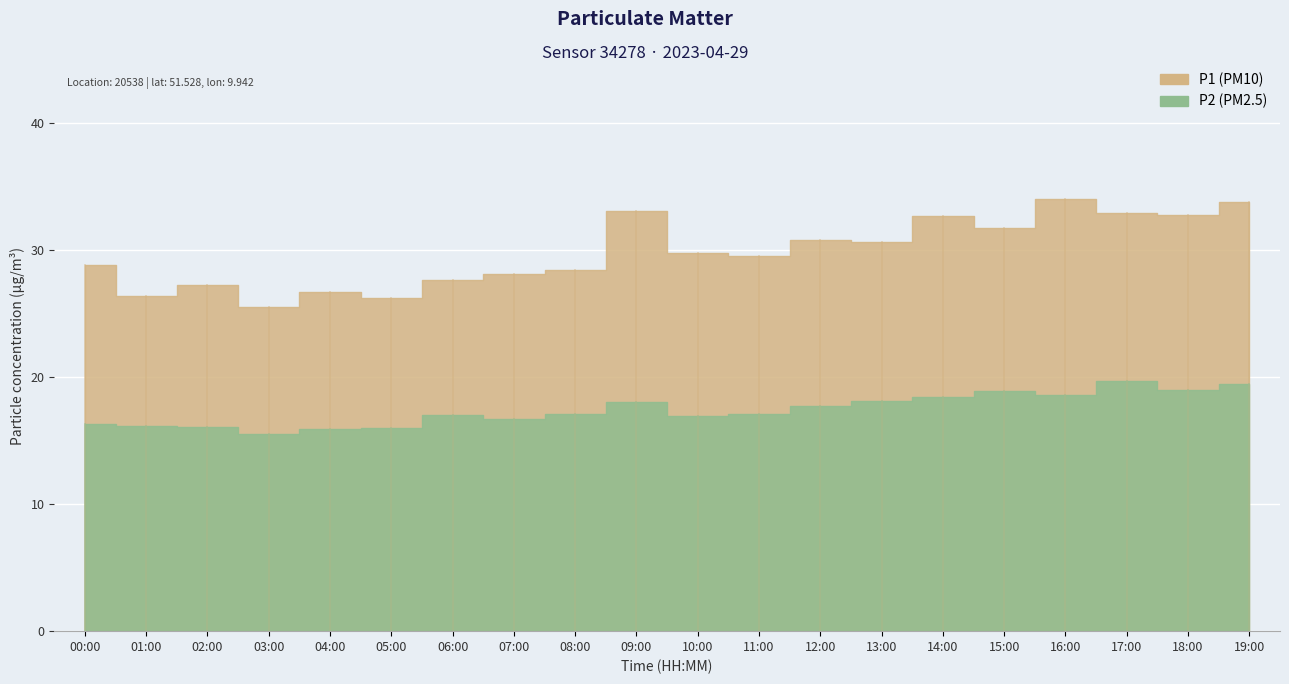

Which series has the largest range (max minus min)?

P1